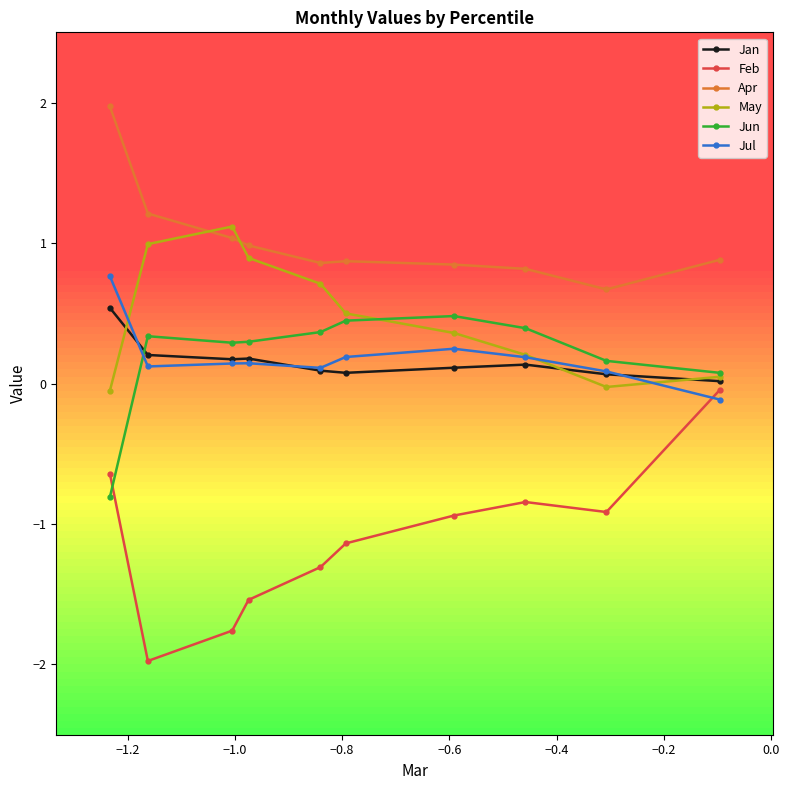

Reading left to right, list all the values displayed in this chart.

Jan: 0.5	0.2	0.2	0.2	0.1	0.1	0.1	0.1	0.1	0.0
Feb: -0.6	-2.0	-1.8	-1.5	-1.3	-1.1	-0.9	-0.8	-0.9	-0.0
Apr: 2.0	1.2	1.0	1.0	0.9	0.9	0.8	0.8	0.7	0.9
May: -0.1	1.0	1.1	0.9	0.7	0.5	0.4	0.2	-0.0	0.0
Jun: -0.8	0.3	0.3	0.3	0.4	0.4	0.5	0.4	0.2	0.1
Jul: 0.8	0.1	0.1	0.1	0.1	0.2	0.2	0.2	0.1	-0.1